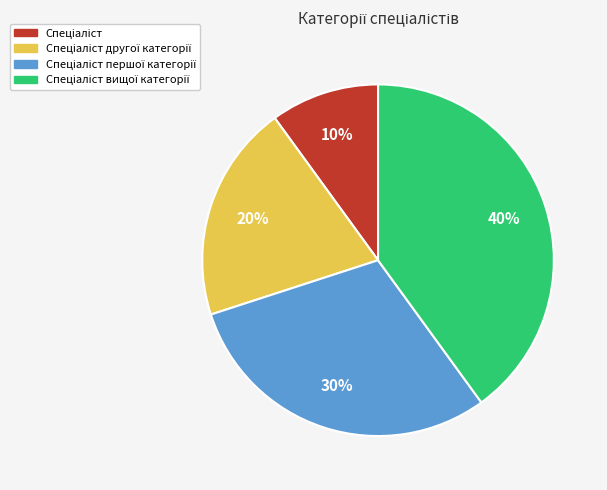

Is there a majority slice in this chart?

No